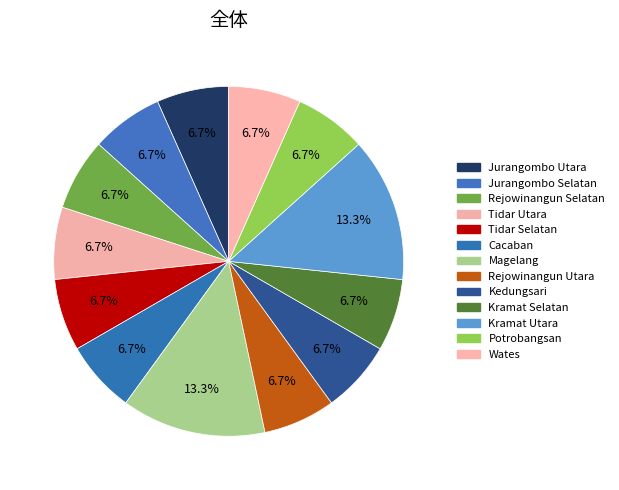

Does any single category account for the majority?

No